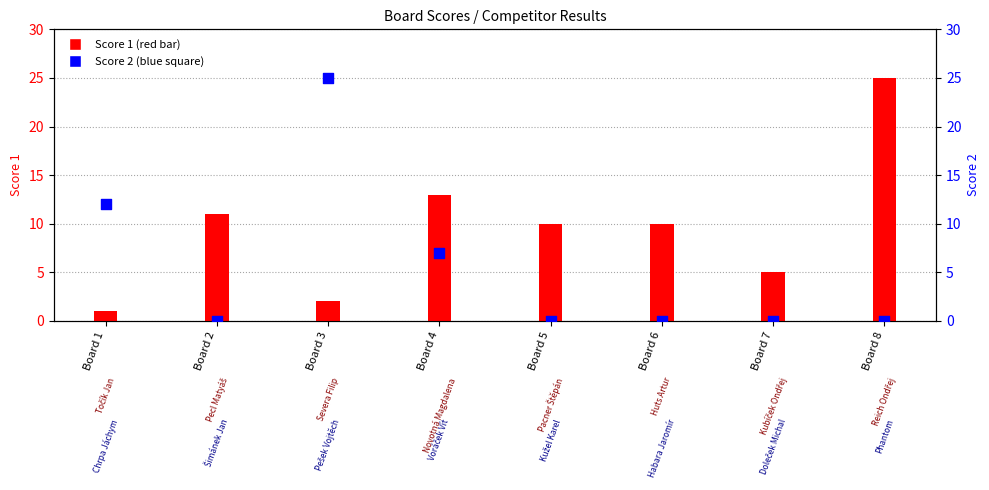

Which series has the largest Y range (max minus min)?

Score 2